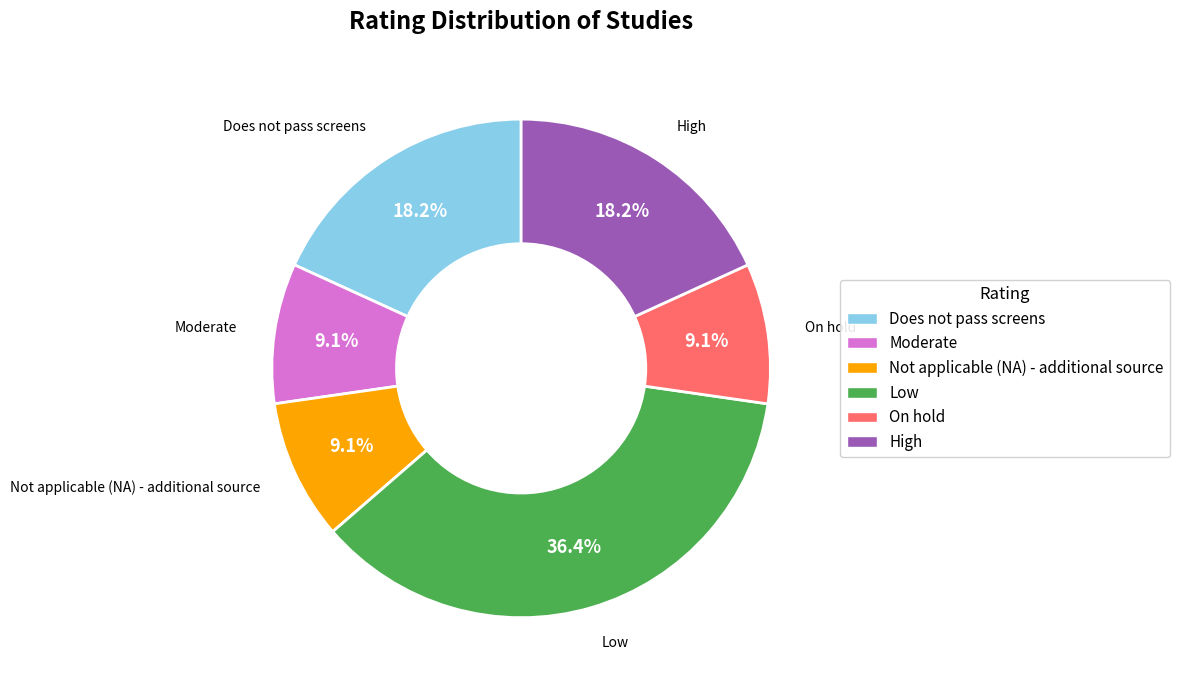

Which slice is the largest?

Low